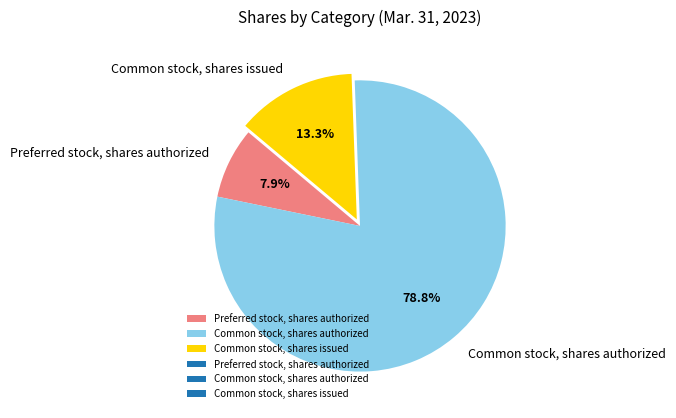

How many slices are in this pie chart?

3